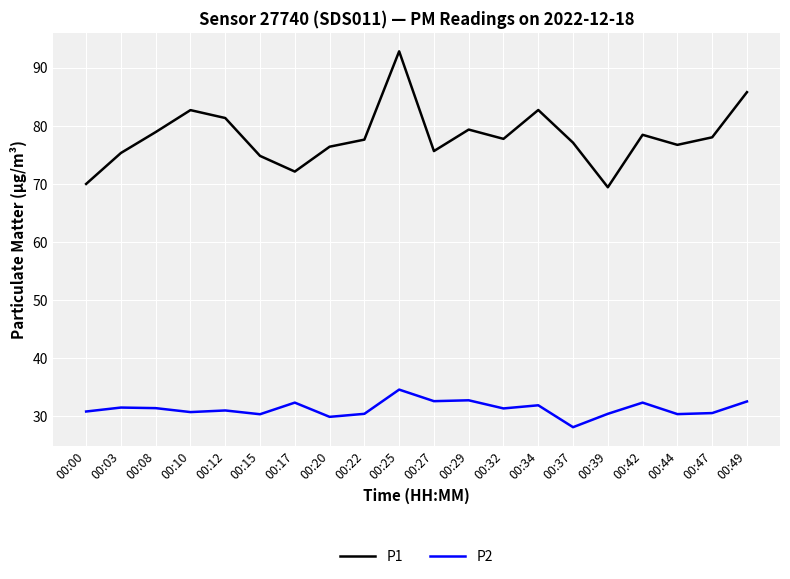

Is the value of P2 at 00:44 greater than the value of P1 at 00:39?

No